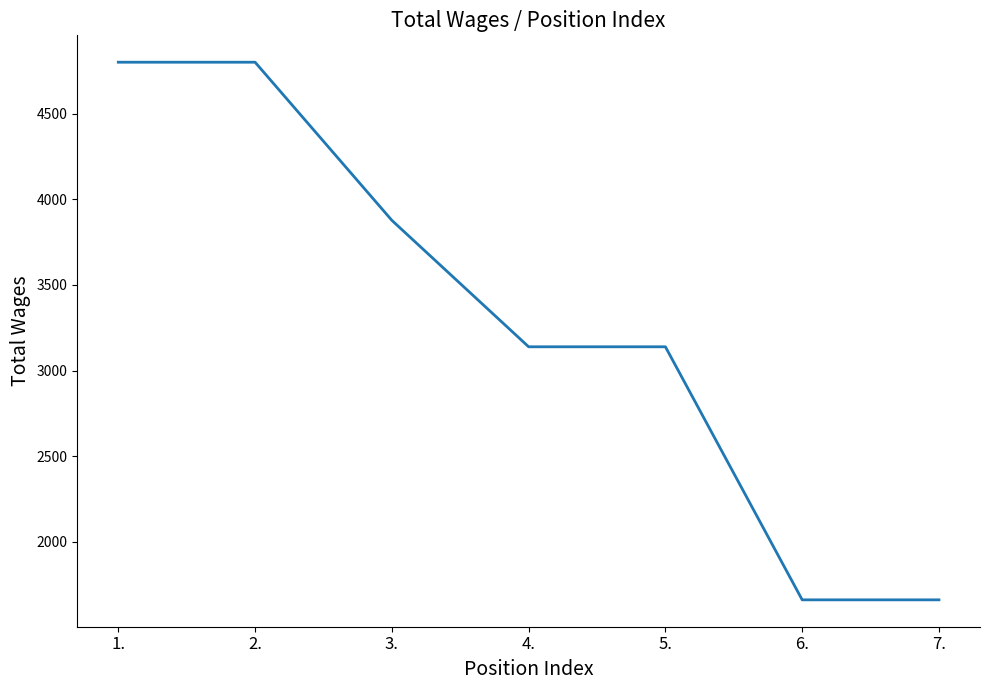

What is the sum of the values at 6. and 5.?

4801